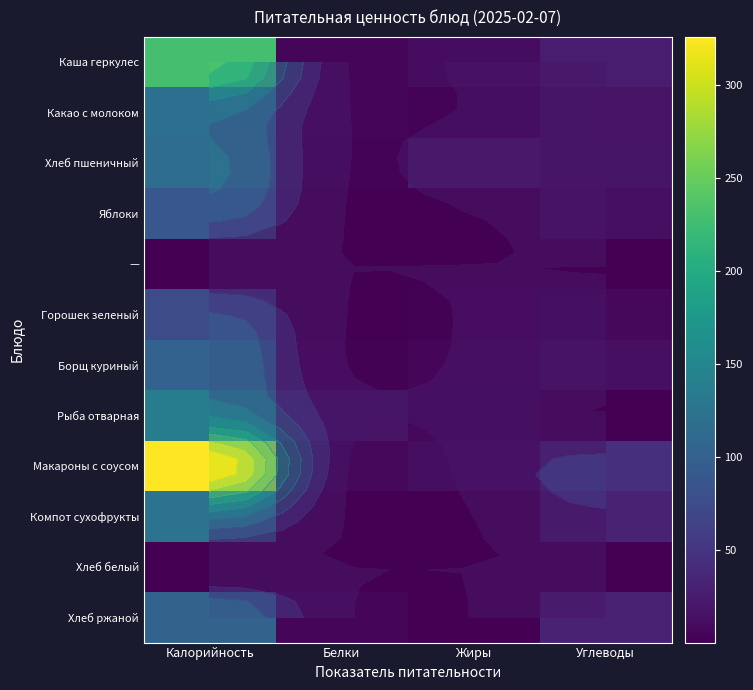

At which label does Горошек зеленый reach its minimum?

Белки